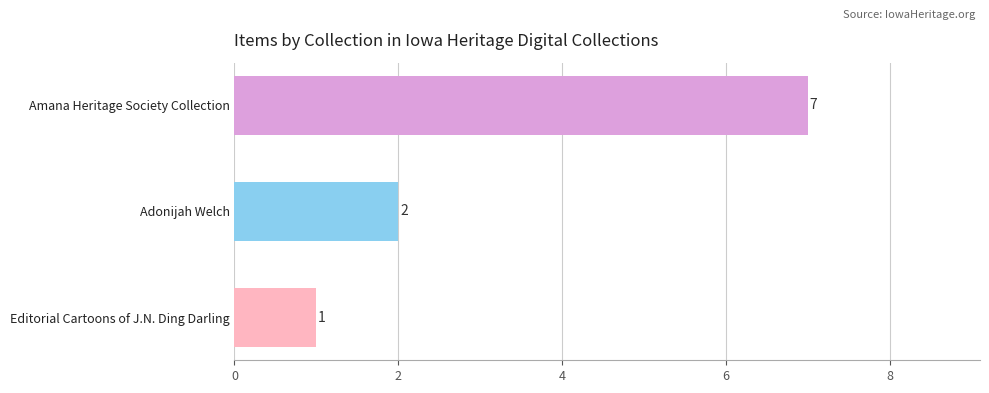

Does the chart contain any negative values?

No